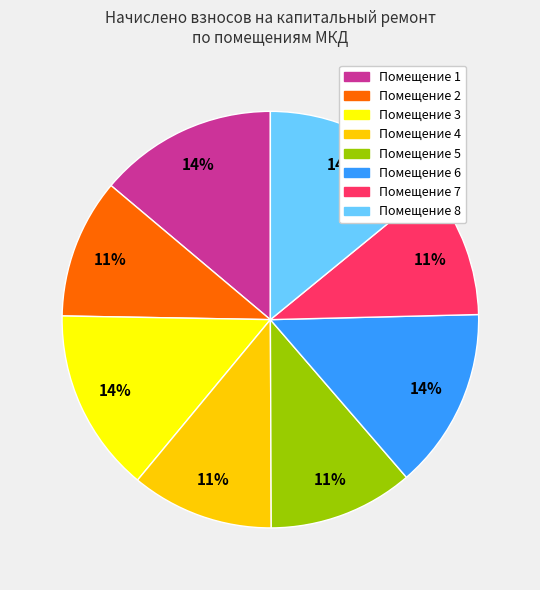

To the nearest percent, what is the average slice percentage?

12%